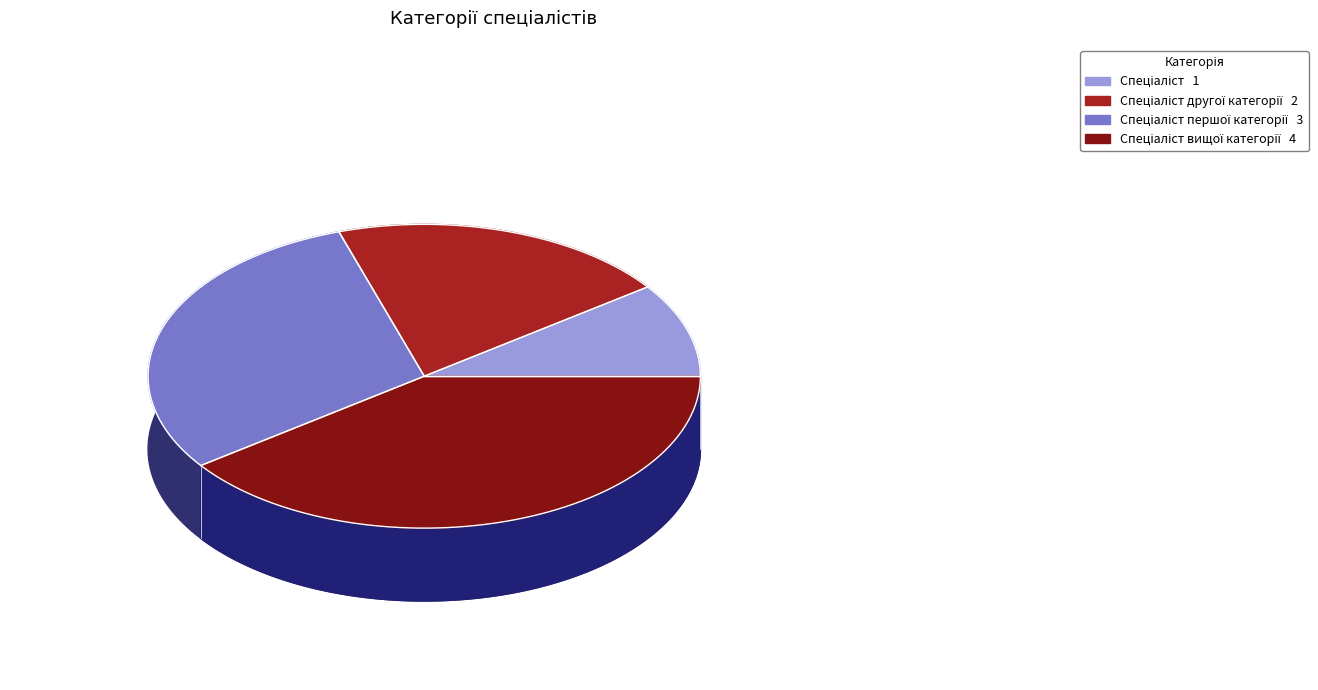

What percentage is the Спеціаліст першої категорії slice, to the nearest percent?

30%